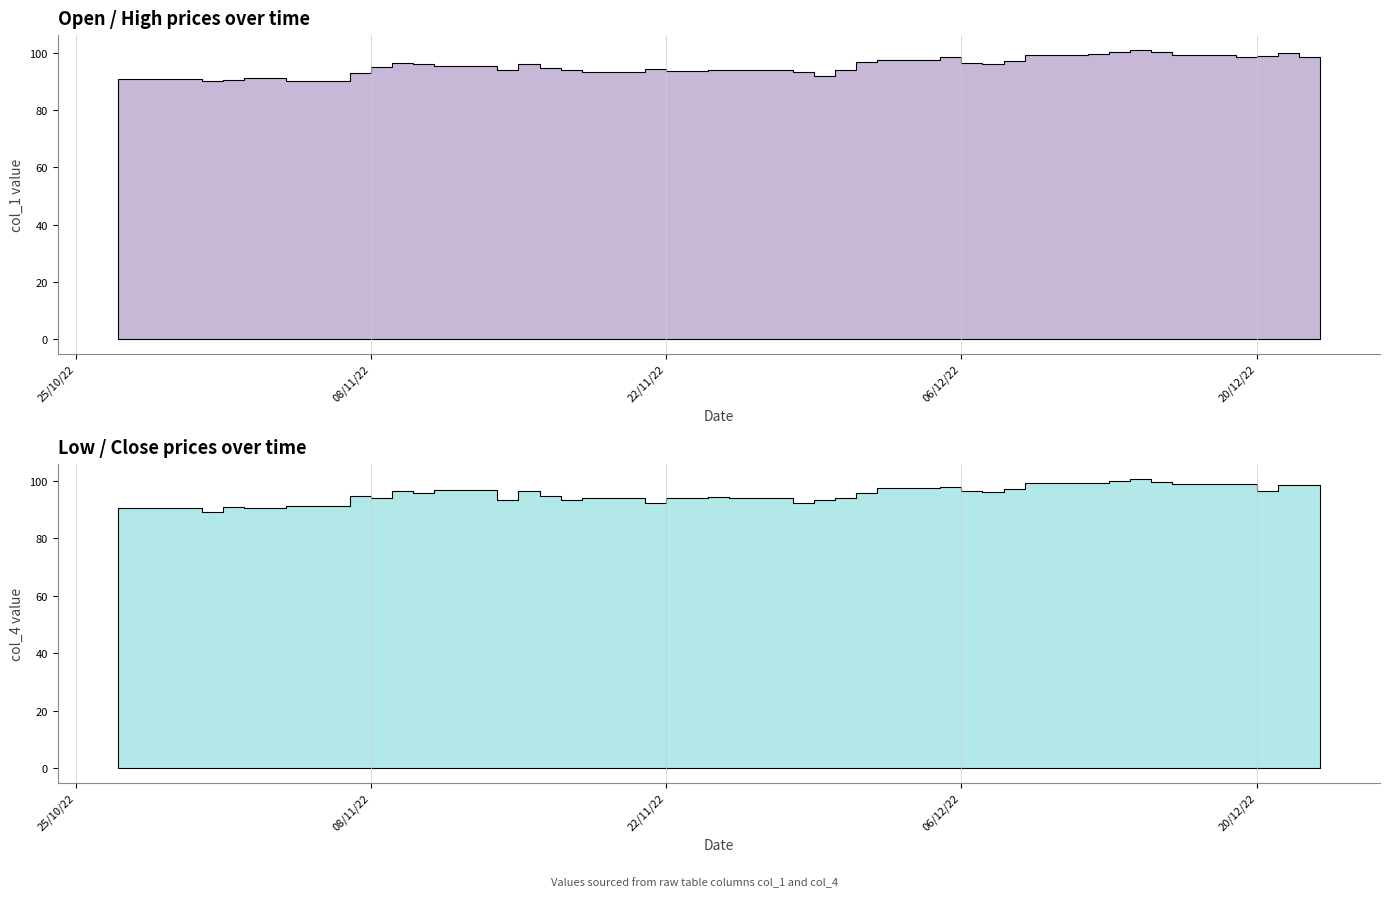

What is the difference between the highest and lowest values at 2022/10/31?

1.3